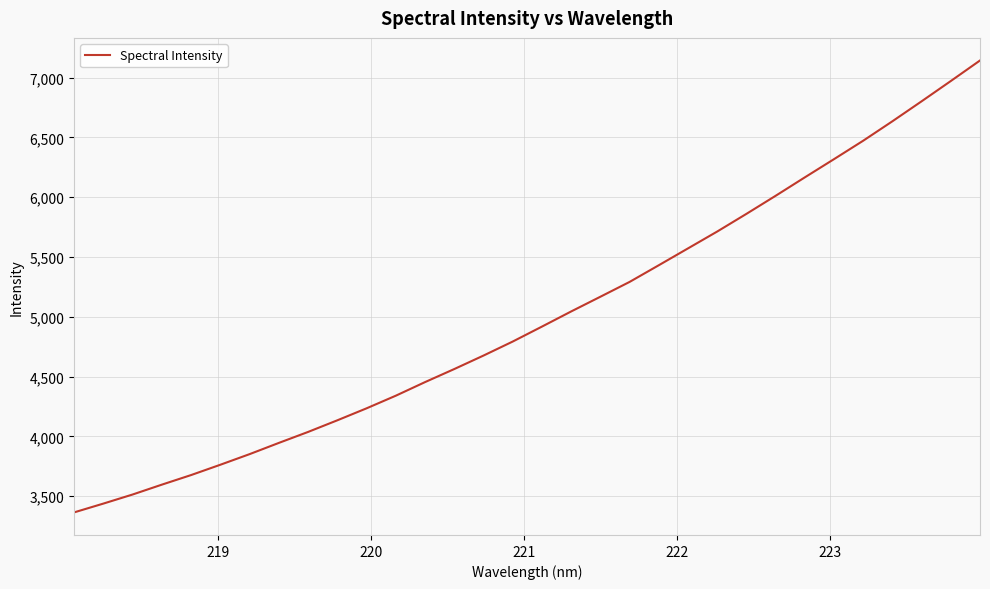

What is the minimum value shown in the chart?

3364.9